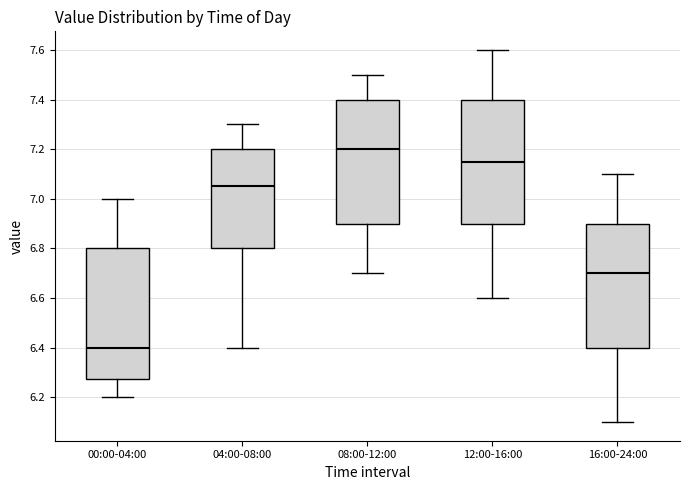

Reading left to right, transcribe this box plot: for each box, give where its median line is, the range the box spans, and where its two whiskers end, as read against the y-axis. The values are not printed on the chart, so give them approximately, as read against the axis.

00:00-04:00: median 6.40, box 6.28 to 6.80, whiskers 6.20 to 7.00
04:00-08:00: median 7.06, box 6.80 to 7.20, whiskers 6.40 to 7.30
08:00-12:00: median 7.20, box 6.90 to 7.40, whiskers 6.70 to 7.50
12:00-16:00: median 7.16, box 6.90 to 7.40, whiskers 6.60 to 7.60
16:00-24:00: median 6.70, box 6.40 to 6.90, whiskers 6.10 to 7.10